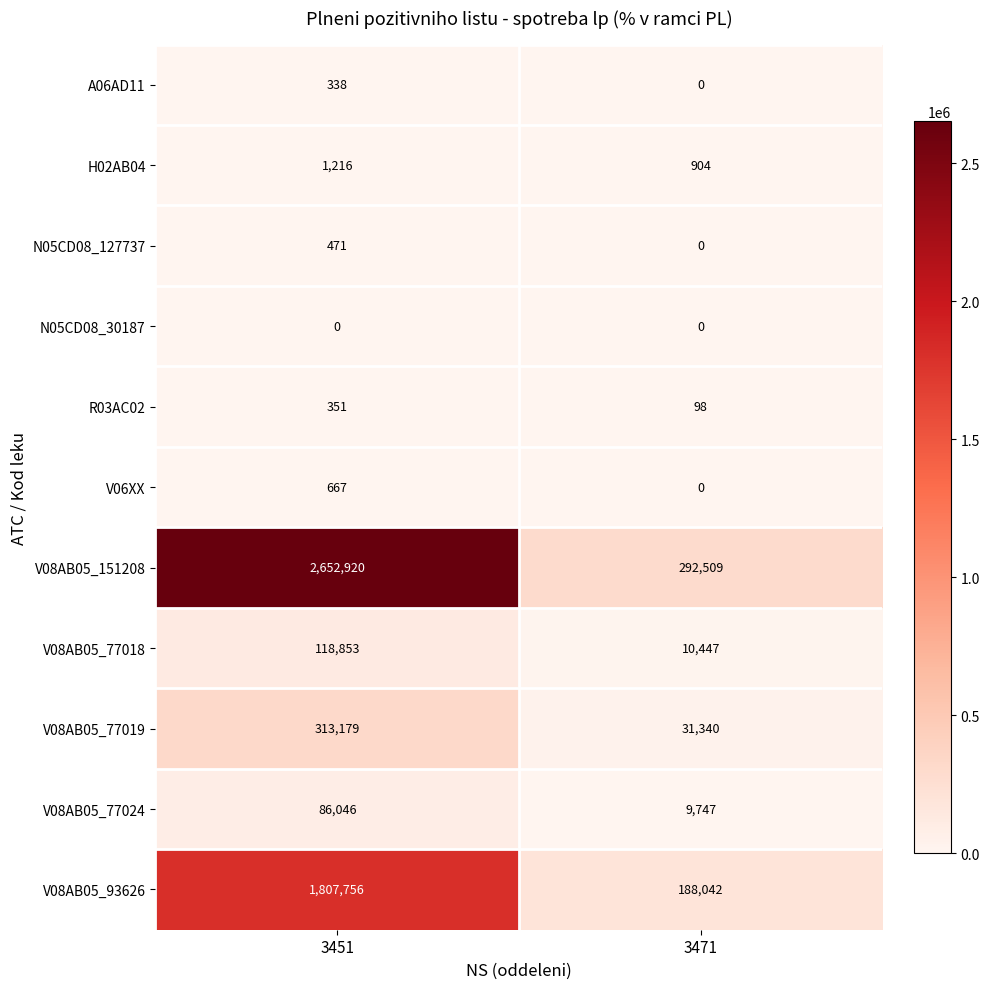

Is it true that V08AB05_93626 equals 1807756 at 3451?

True